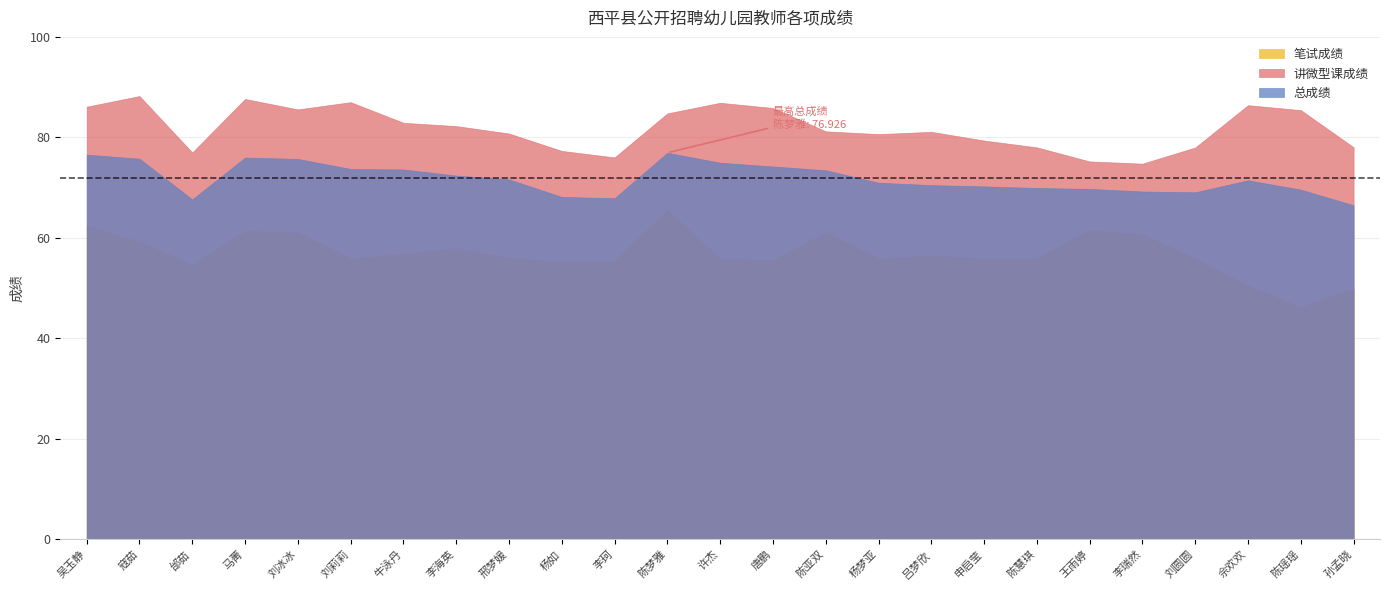

What is the total value across all series at 王雨婷?

206.5